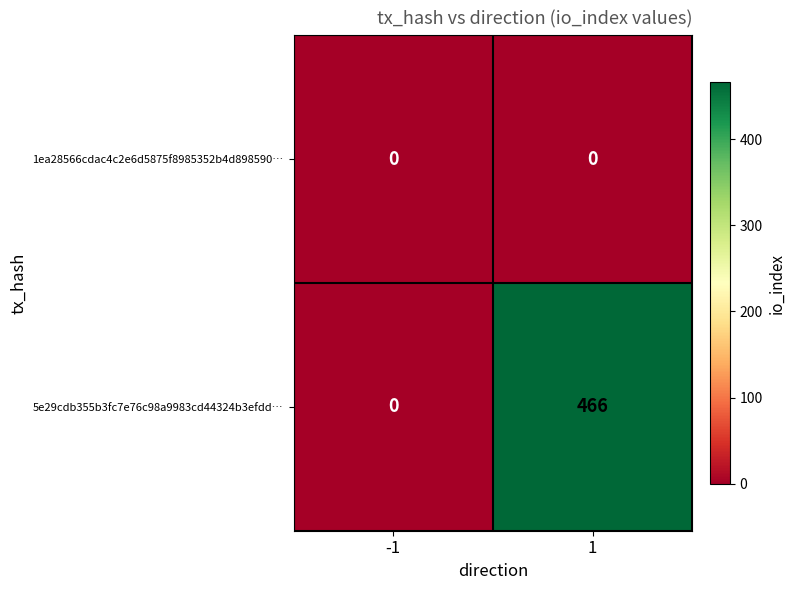

List the labels in order of 5e29cdb355b3fc7e76c98a9983cd44324b3efdd… value, largest first.

1, -1